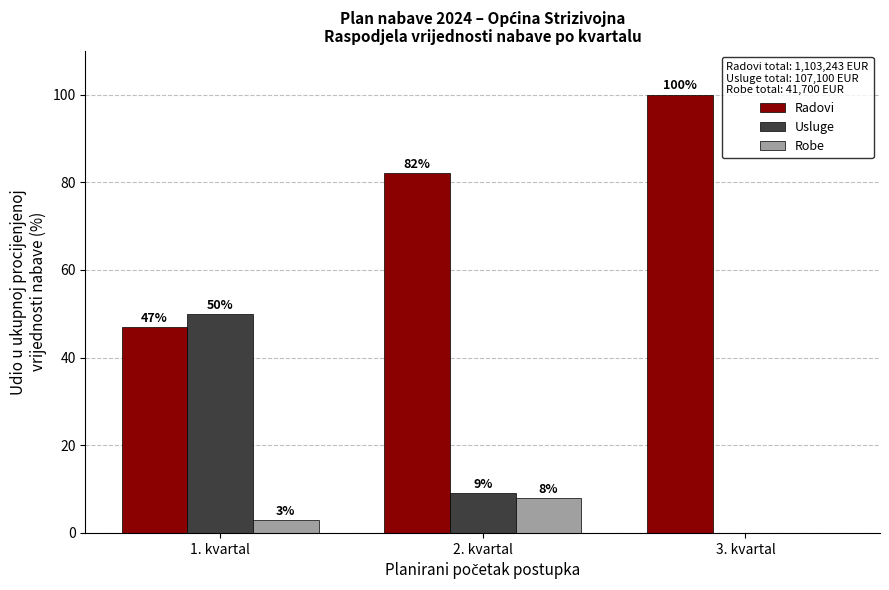

What is the maximum value shown in the chart?

100